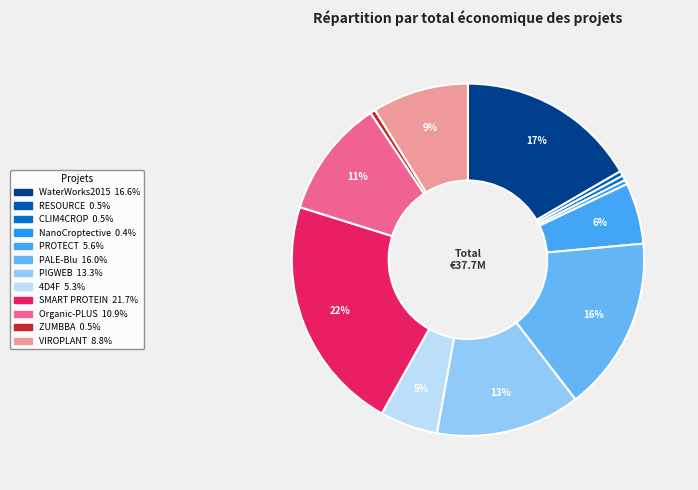

Is the sum of Organic-PLUS and SMART PROTEIN greater than half?

No